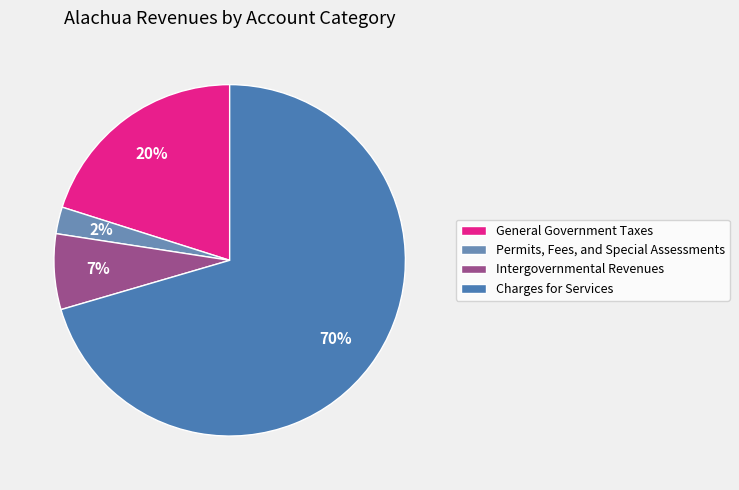

The Intergovernmental Revenues slice represents 1% of the pie. True or false?

False